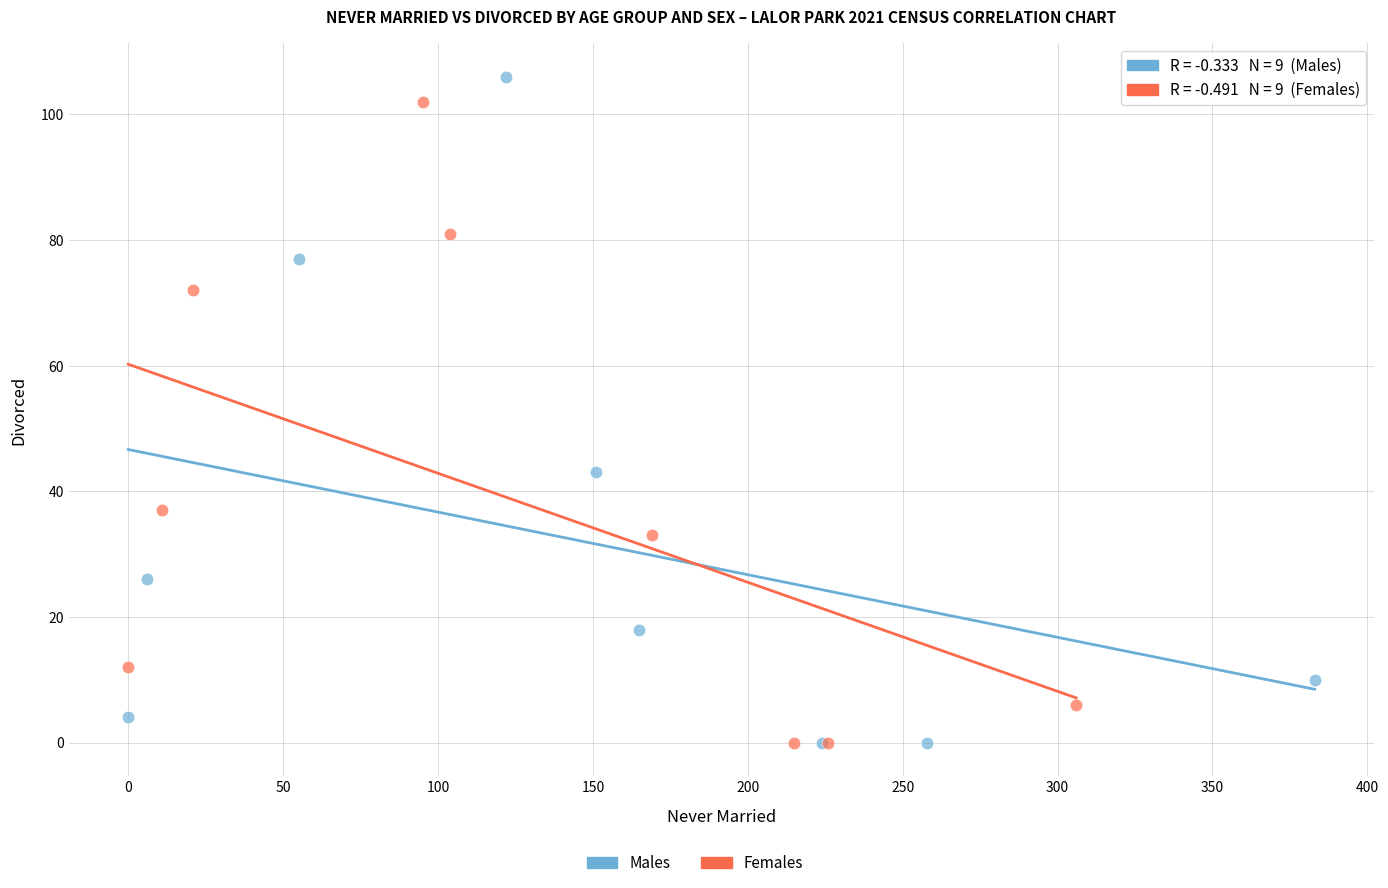

Which series has the largest Y range (max minus min)?

Males